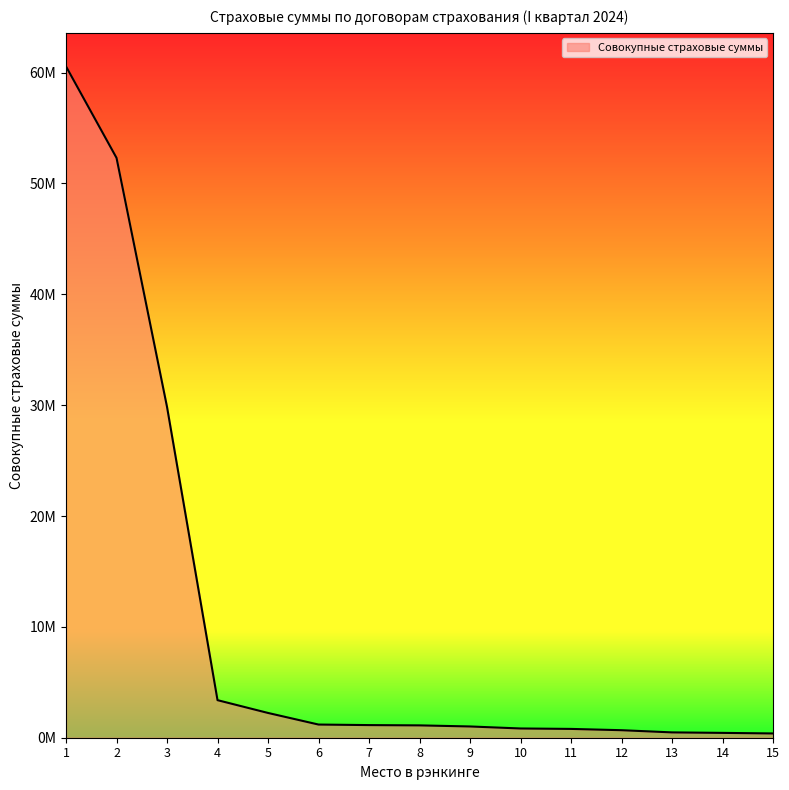

Reading left to right, transcribe all the data shown in this chart.

1=60560662.4	2=52310407.8	3=29843123.4	4=3388815.8	5=2234892.9	6=1188383.9	7=1139445.9	8=1113781.5	9=1015909.2	10=834261.4	11=794596.1	12=678424.0	13=481251.8	14=436537.6	15=384974.6